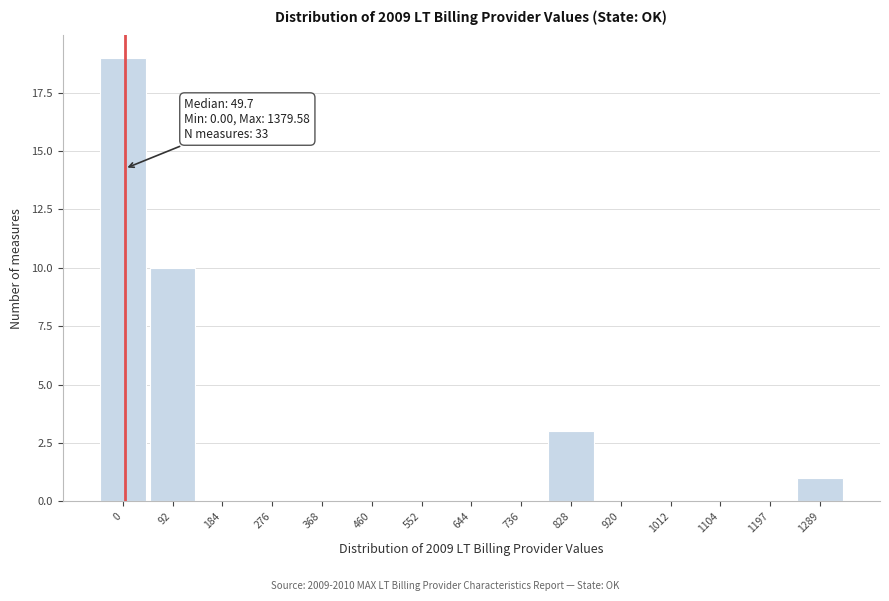

Reading left to right, list all the values displayed in this chart.

0=19	92=10	184=0	276=0	368=0	460=0	552=0	644=0	736=0	828=3	920=0	1012=0	1104=0	1197=0	1289=1